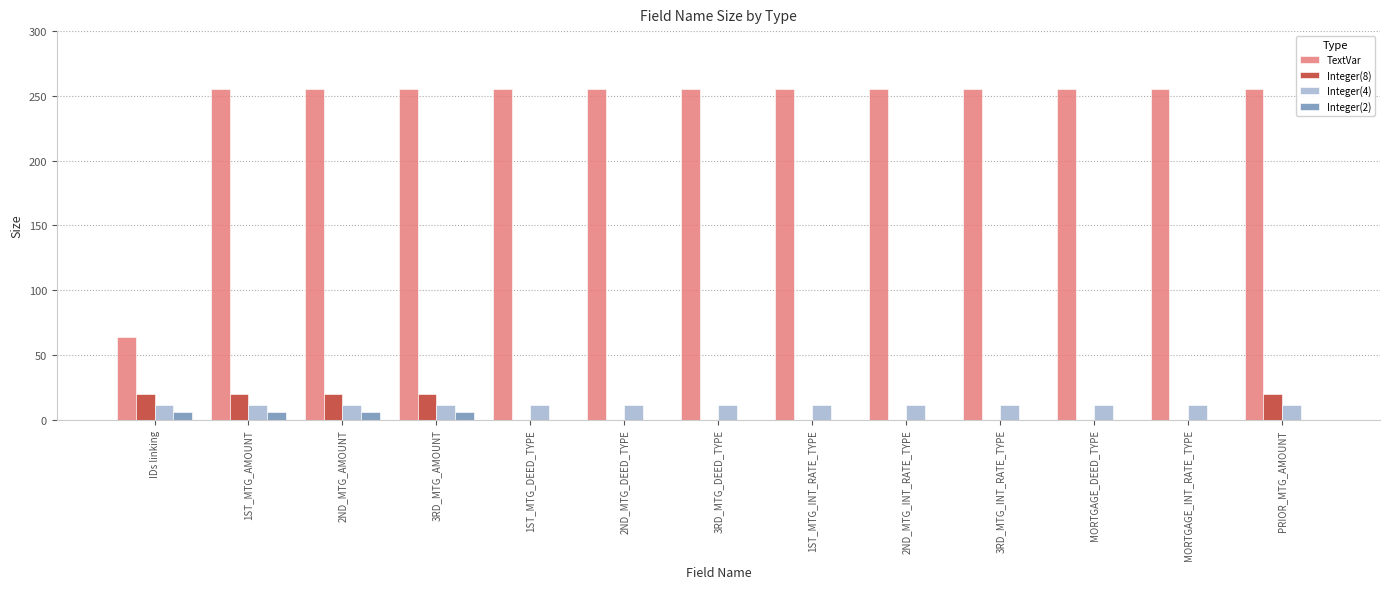

Reading left to right, what are all the values shown in this chart?

TextVar: 64	255	255	255	255	255	255	255	255	255	255	255	255
Integer(8): 20	20	20	20	0	0	0	0	0	0	0	0	20
Integer(4): 11	11	11	11	11	11	11	11	11	11	11	11	11
Integer(2): 6	6	6	6	0	0	0	0	0	0	0	0	0